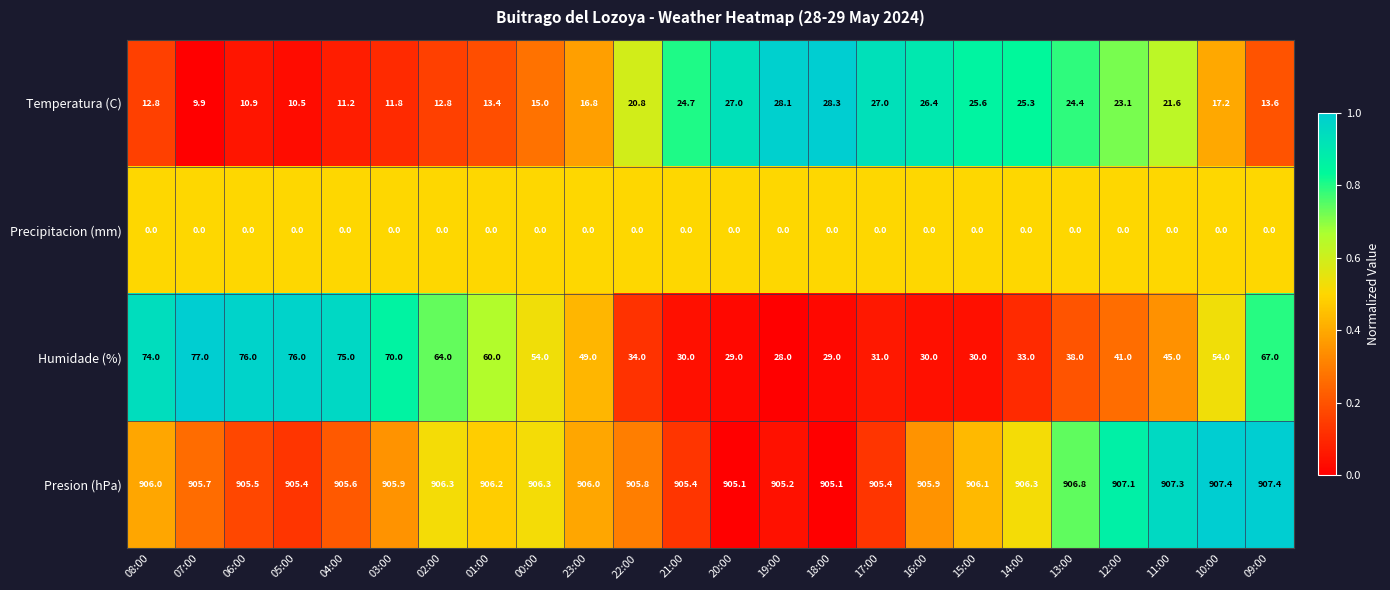

What is the total value across all series at 17:00?

963.4